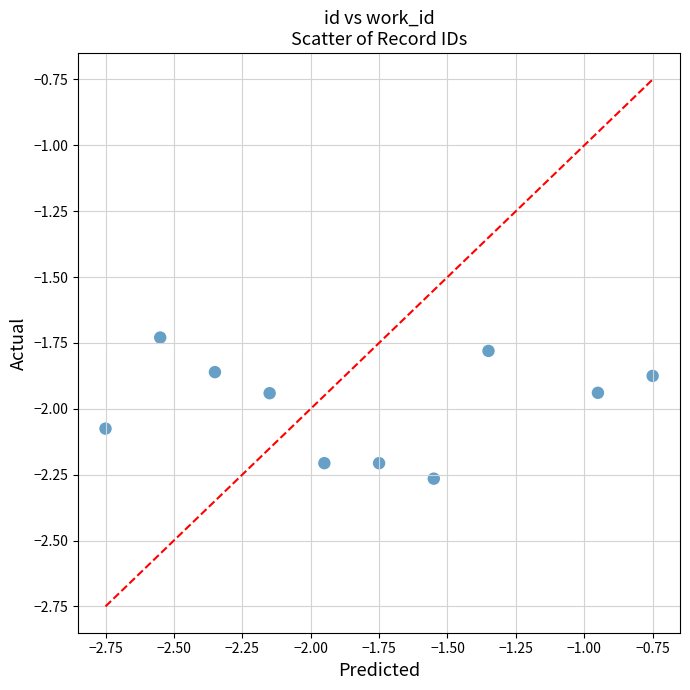

What is the range of Y values (max minus min)?

0.5